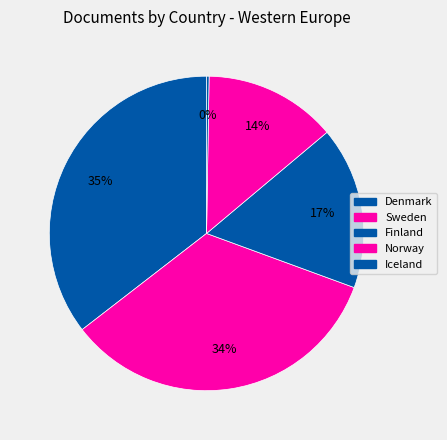

To the nearest percent, what is the combined percentage of Norway and Denmark?

49%